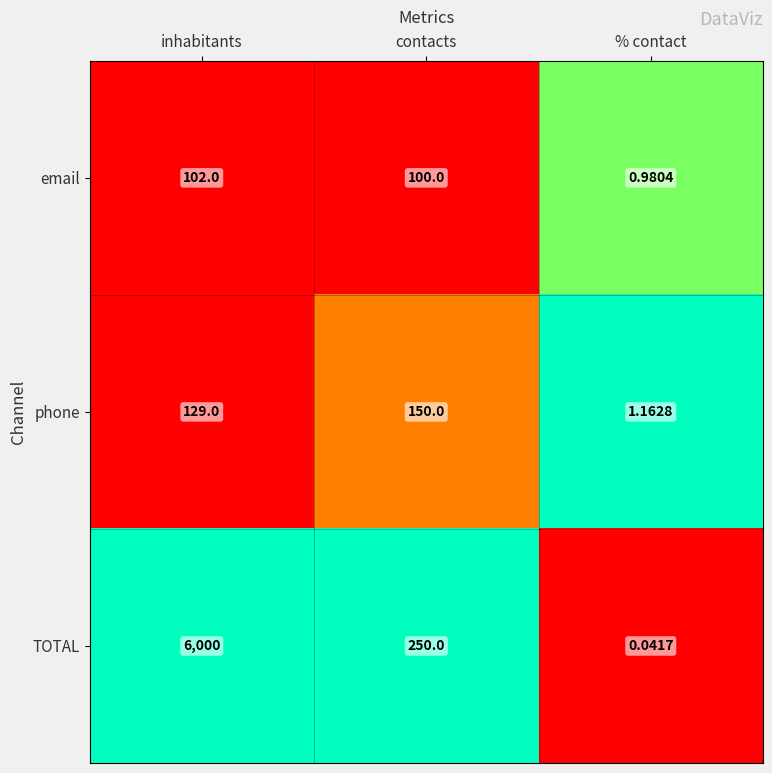

Where is TOTAL nearest to the value 3000?

contacts